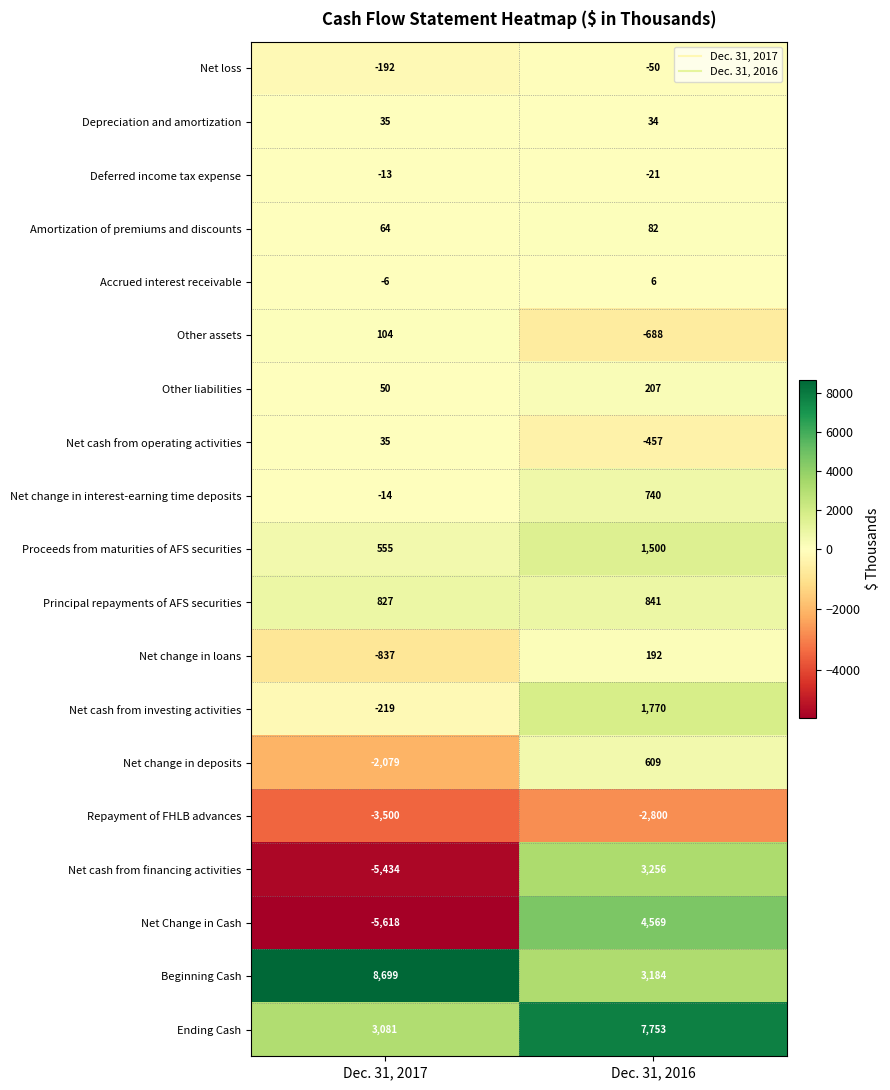

At which category is the sum across all series the highest?

Dec. 31, 2016